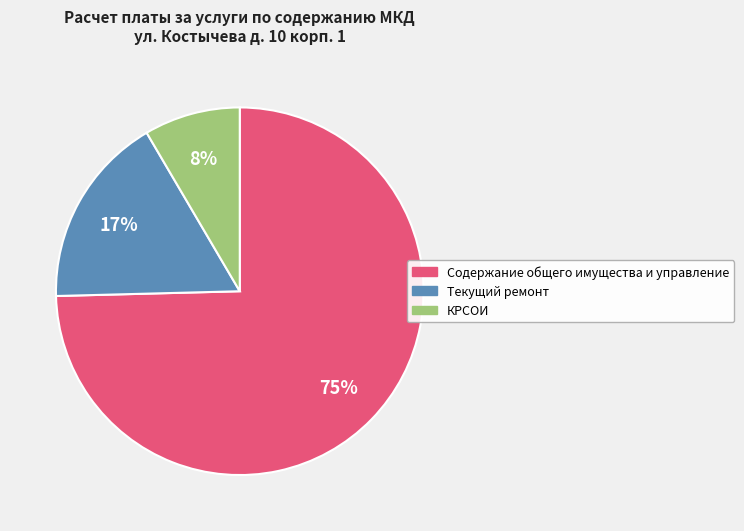

Is Содержание общего имущества и управление the majority of the pie?

Yes